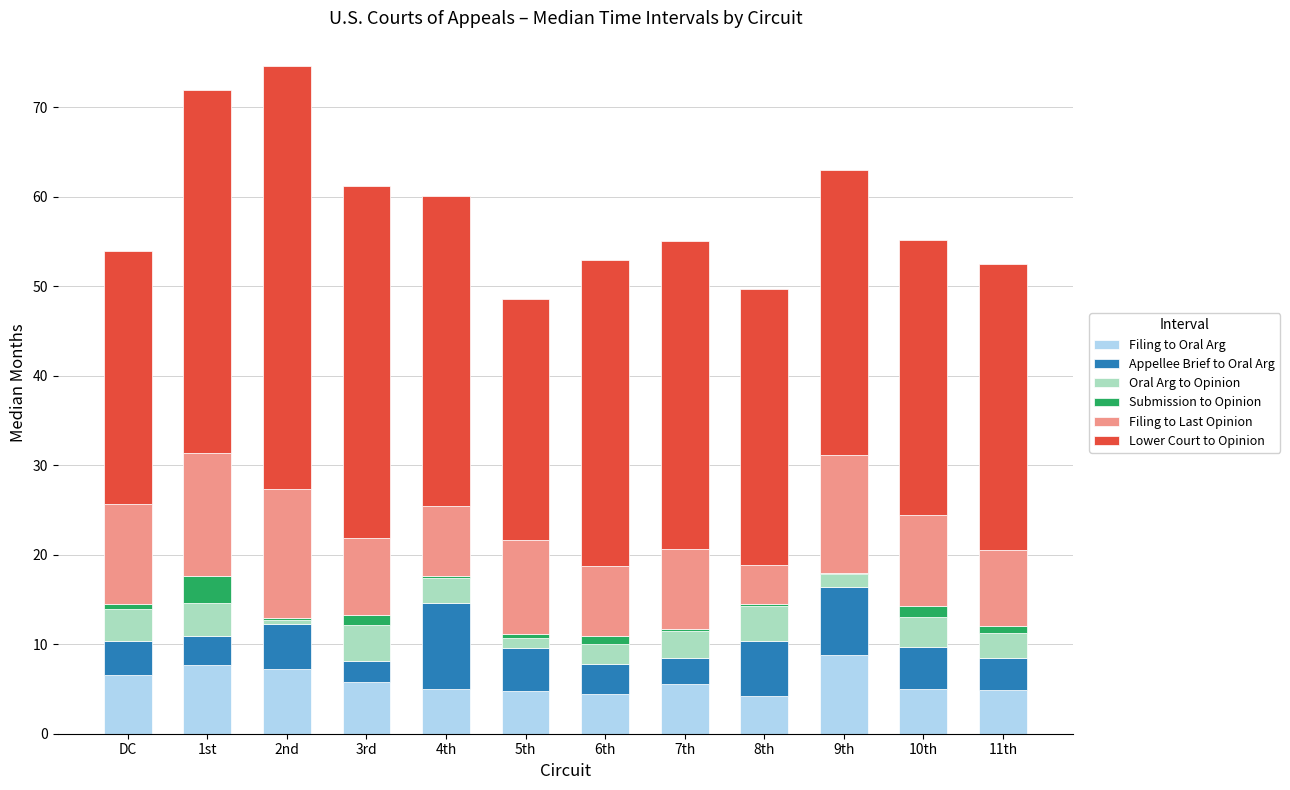

What is the highest value of the Filing to Oral Arg series?

8.8